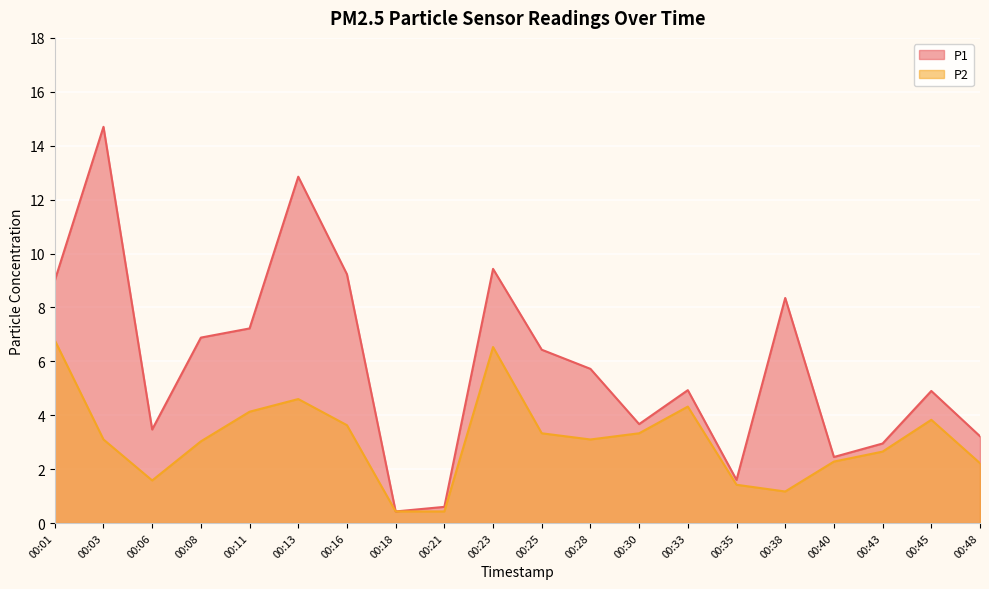

At which category is the sum across all series the highest?

00:03